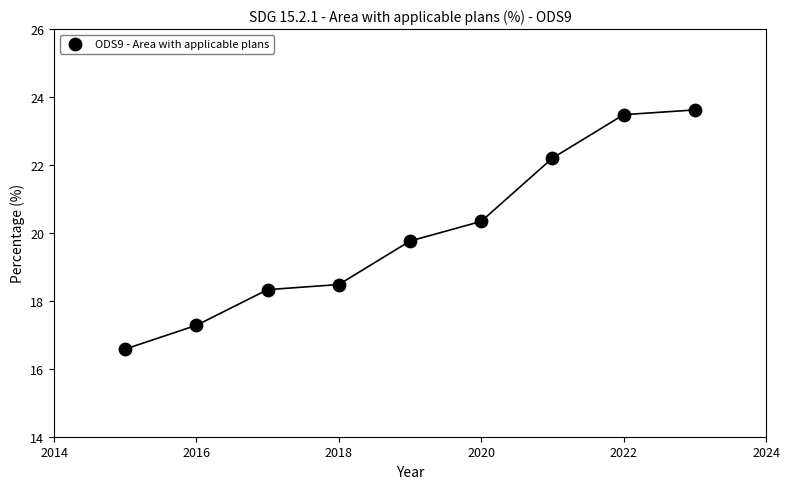

What is the average X value?

2019.0